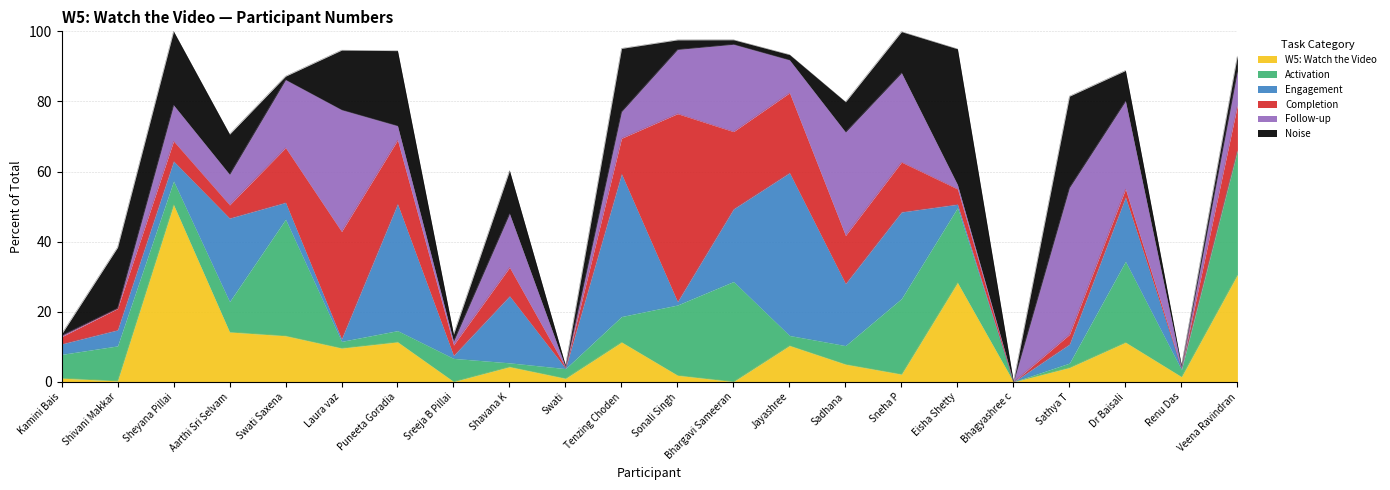

Reading right to left, what are all the values shown in this chart?

Veena Ravindran=93.2	Renu Das=4.6	Dr Baisali=88.8	Sathya T=81.5	Bhagyashree c=0.0	Eisha Shetty=95.0	Sneha P=99.9	Sadhana=79.9	Jayashree=93.4	Bhargavi Sameeran=97.6	Sonali Singh=97.6	Tenzing Choden=95.1	Swati=4.6	Shavana K=60.3	Sreeja B Pillai=13.6	Puneeta Goradia=94.5	Laura vaz=94.6	Swati Saxena=87.2	Aarthi Sri Selvam=70.7	Sheyana Pillai=100.0	Shivani Makkar=38.4	Kamini Bais=13.6